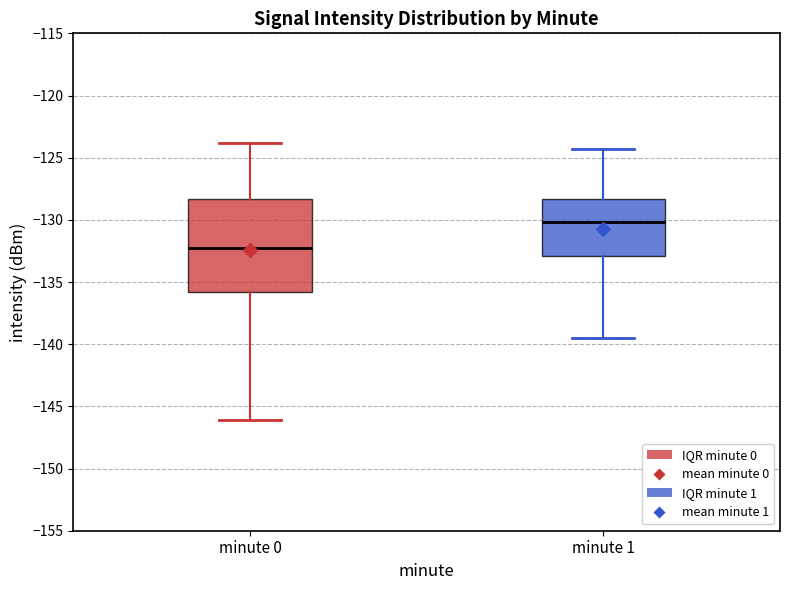

Reading left to right, read every box against the y-axis: the position of its median line, the range the box covers, and the ends of its whiskers. The values are not printed on the chart, so give them approximately, as read against the axis.

minute 0: median -132.5, box -136.0 to -128.5, whiskers -146.0 to -124.0
minute 1: median -130.0, box -133.0 to -128.5, whiskers -139.5 to -124.5